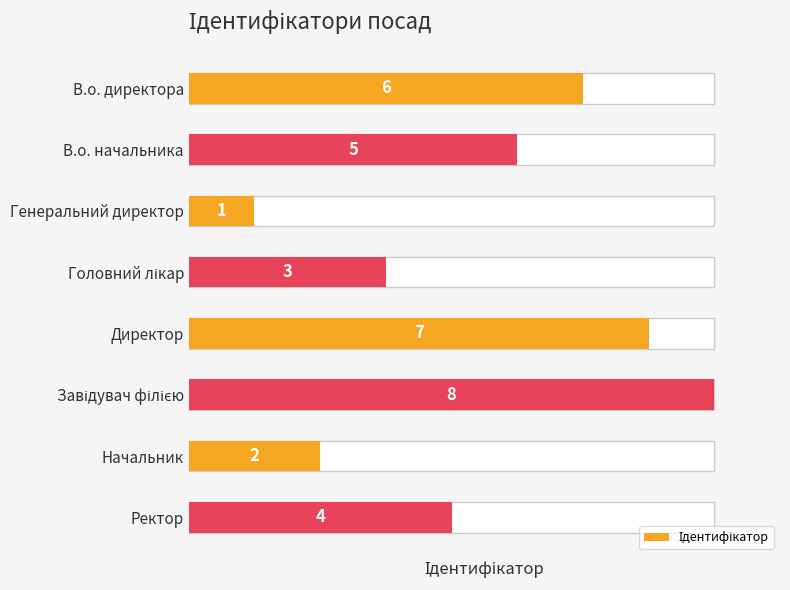

What is the greatest value displayed?

8